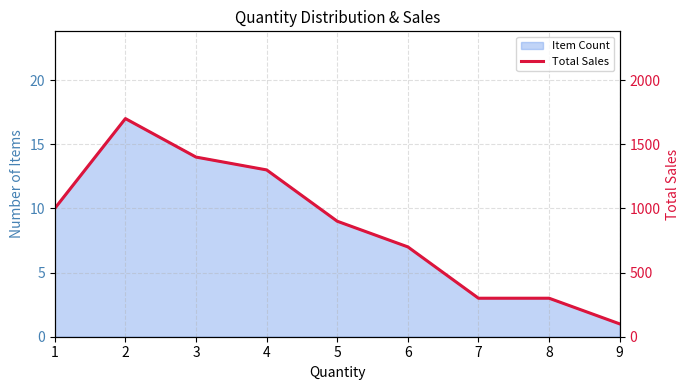

List the labels in order of value, largest first.

2, 3, 4, 1, 5, 6, 7, 8, 9